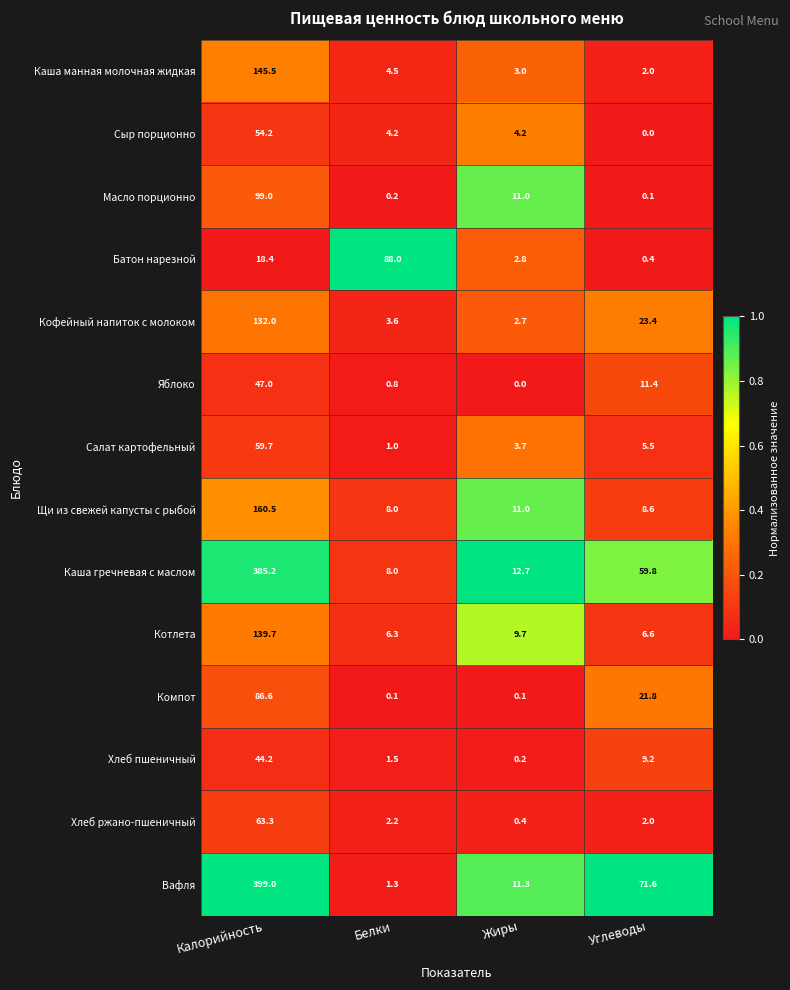

At which category does the chart reach its peak across all series?

Калорийность